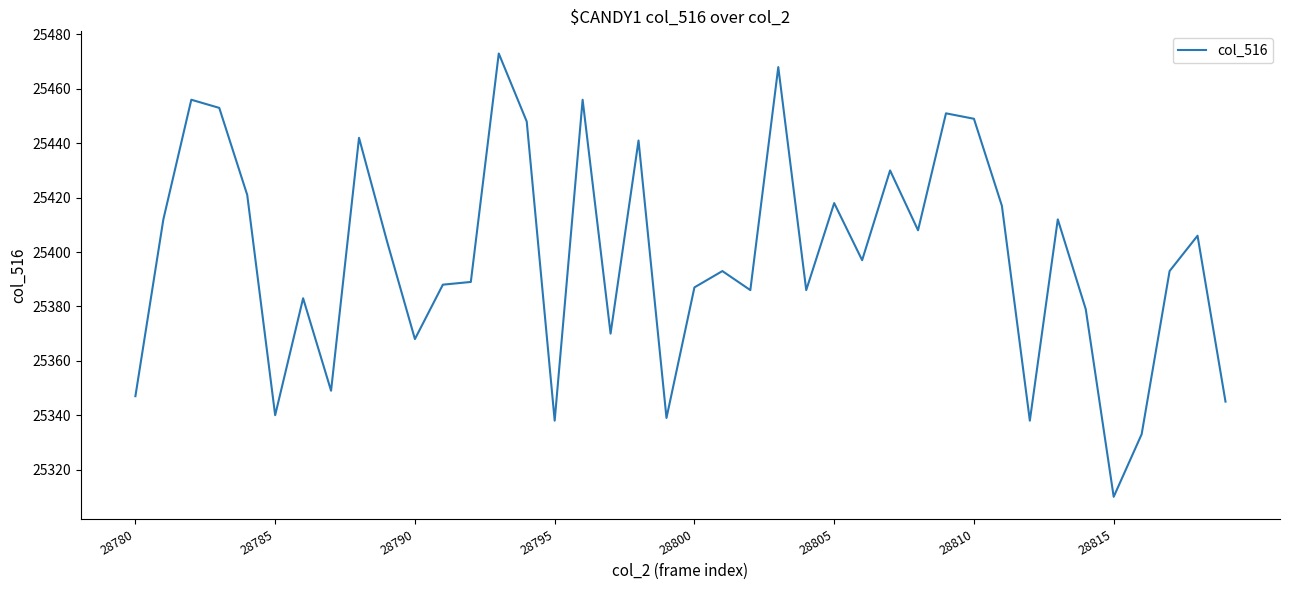

What is the smallest value displayed?

25310